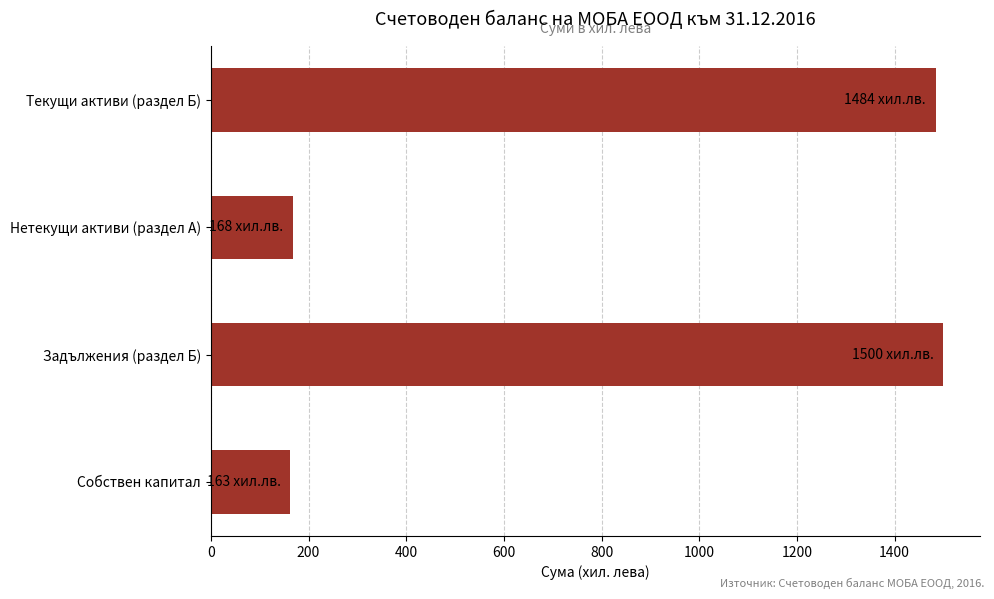

What is the change in value from Нетекущи активи (раздел А) to Текущи активи (раздел Б)?

+1316